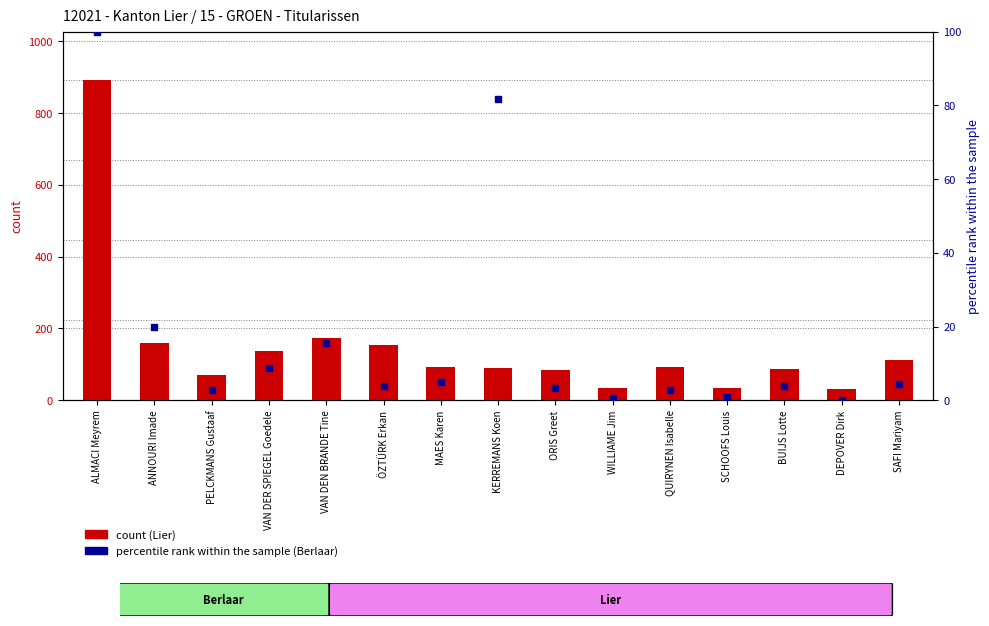

Which series has the largest total across all categories?

Lier (count)